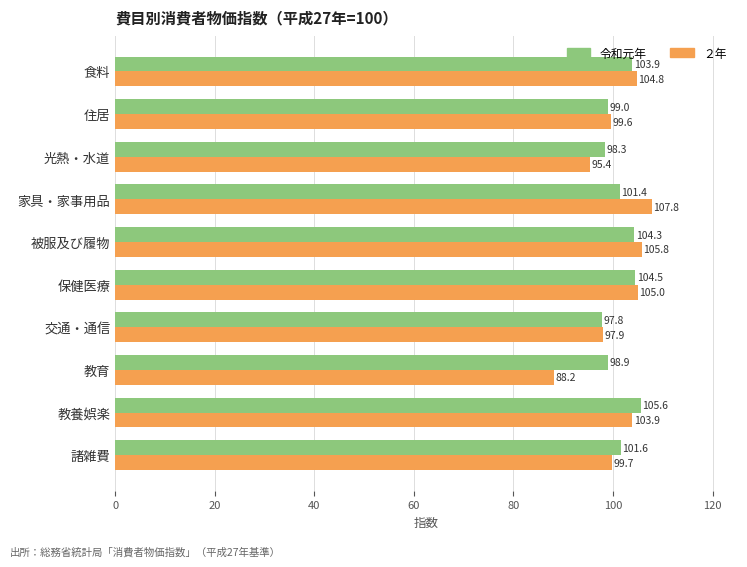

At which category is the sum across all series the highest?

被服及び履物